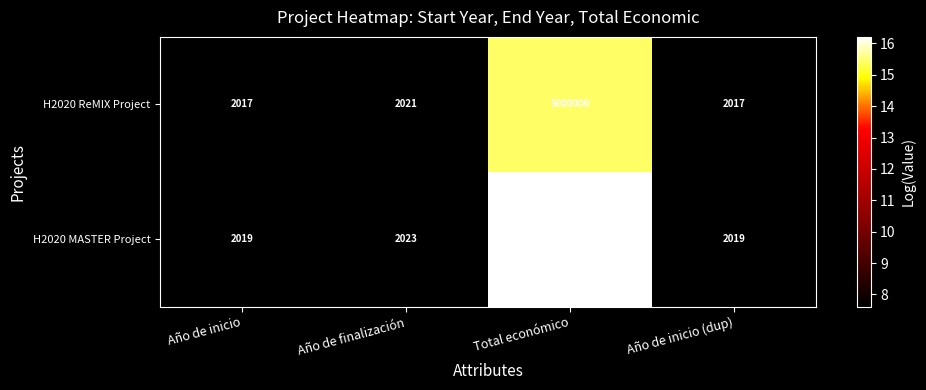

At which label does H2020 ReMIX Project reach its peak?

Total económico